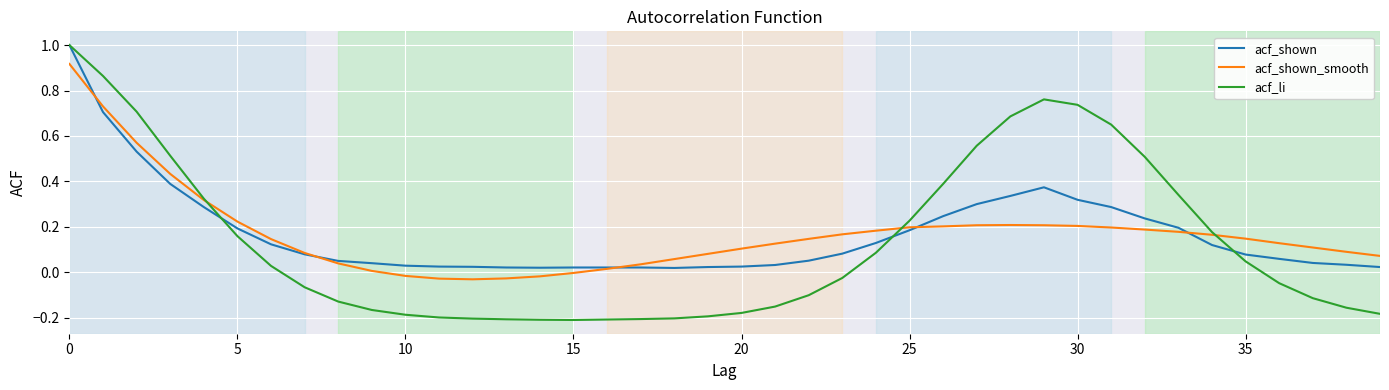

True or false: acf_shown and acf_li cross at least once.

True